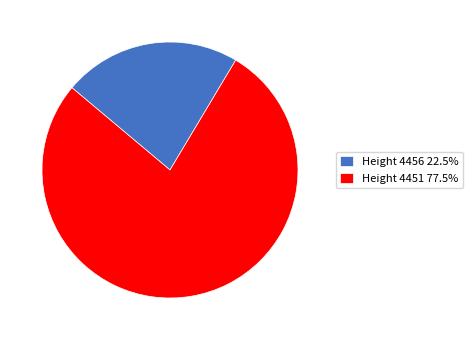

Count the number of slices in the pie.

2